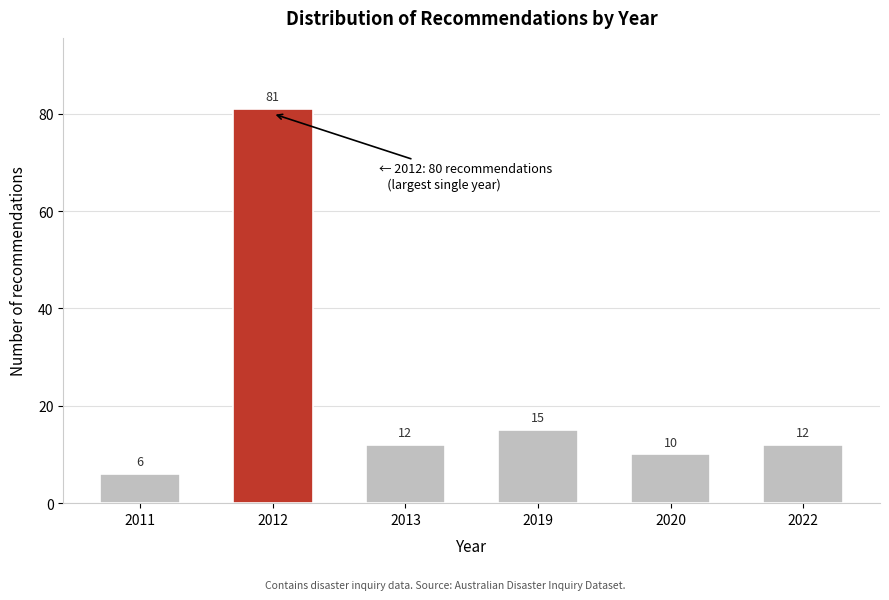

Reading left to right, transcribe all the data shown in this chart.

2011=6	2012=81	2013=12	2019=15	2020=10	2022=12